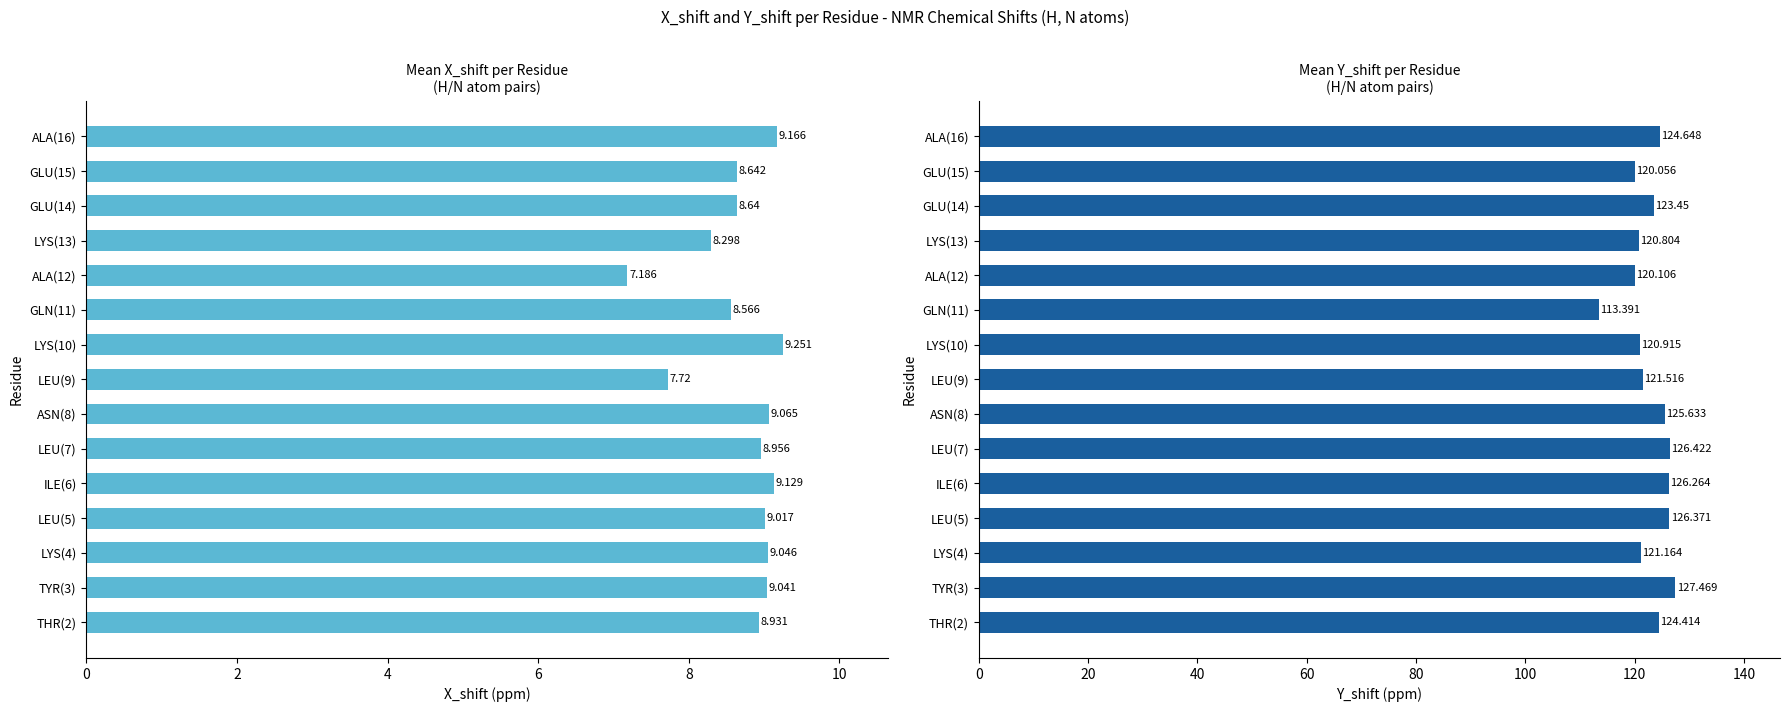

Reading right to left, what are all the values shown in this chart?

Mean X_shift: 9.2	8.6	8.6	8.3	7.2	8.6	9.3	7.7	9.1	9.0	9.1	9.0	9.0	9.0	8.9
Mean Y_shift: 124.6	120.1	123.5	120.8	120.1	113.4	120.9	121.5	125.6	126.4	126.3	126.4	121.2	127.5	124.4